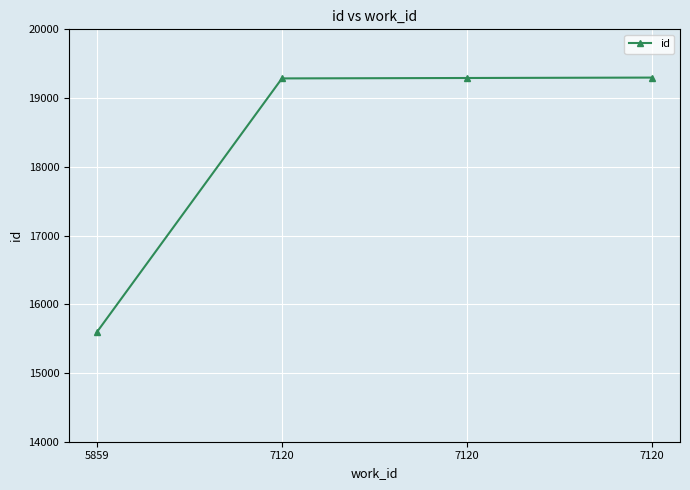

Is this an area chart (filled region under the line)?

No